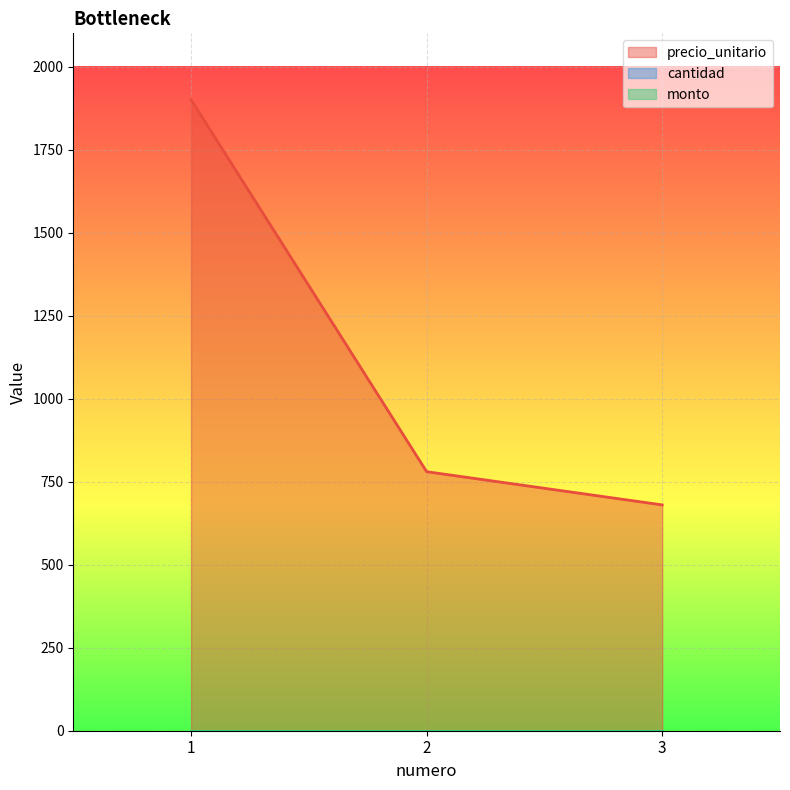

True or false: monto has a value of 0 at 2.

True